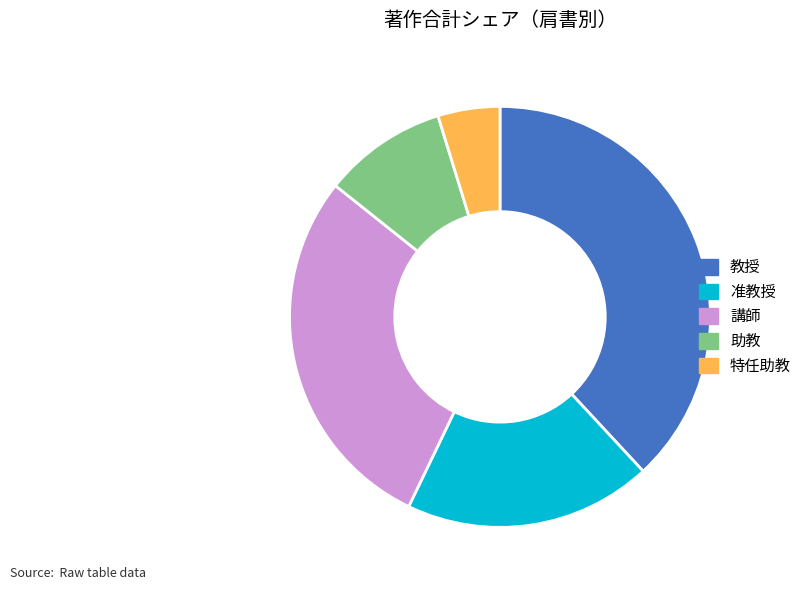

Rank the categories by value from highest to lowest.

教授, 講師, 准教授, 助教, 特任助教